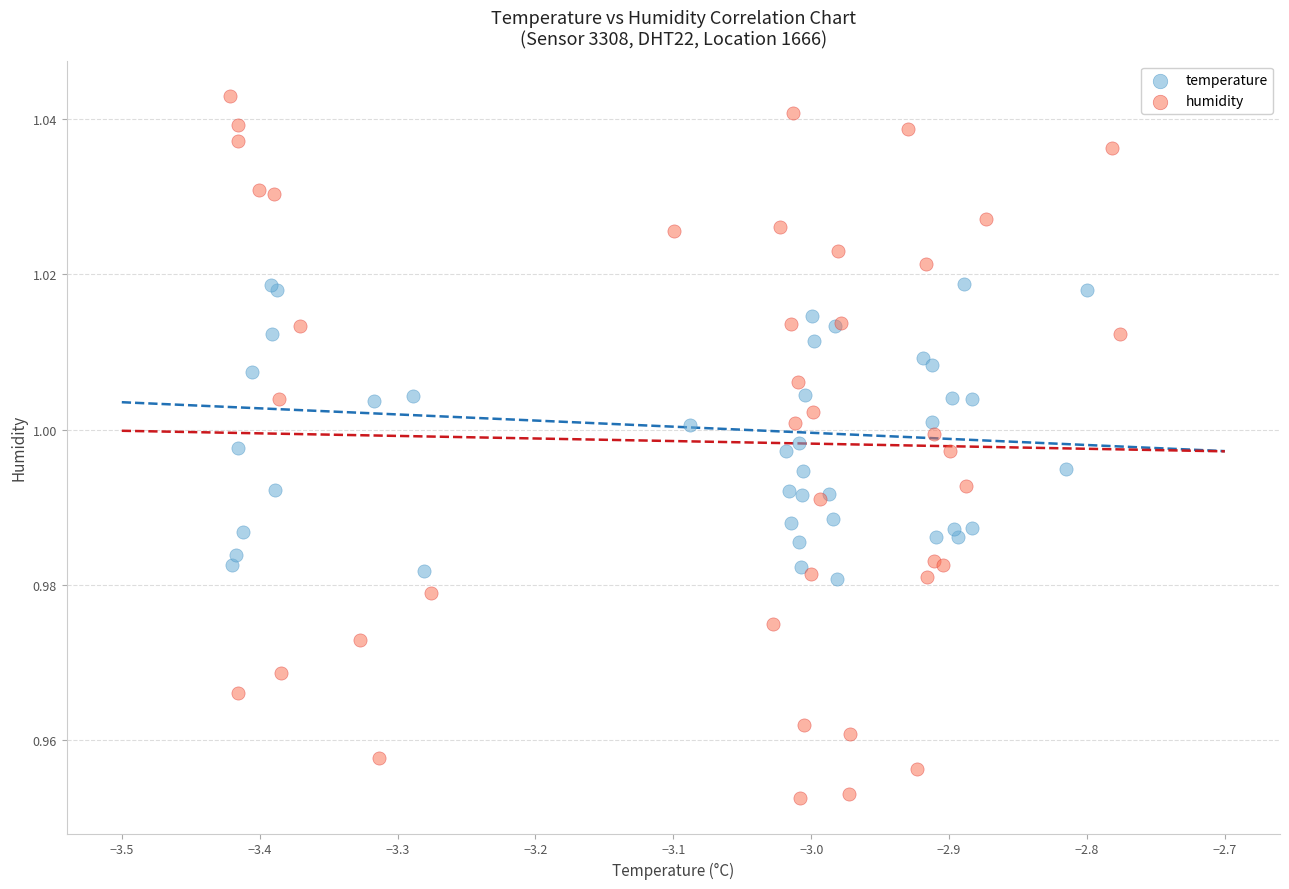

Which series contains the lowest Y value?

humidity